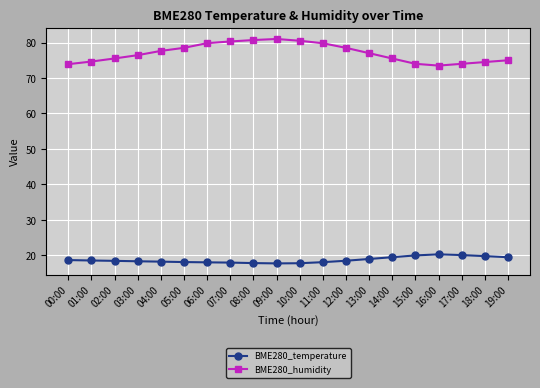

Which series has the largest range (max minus min)?

BME280_humidity